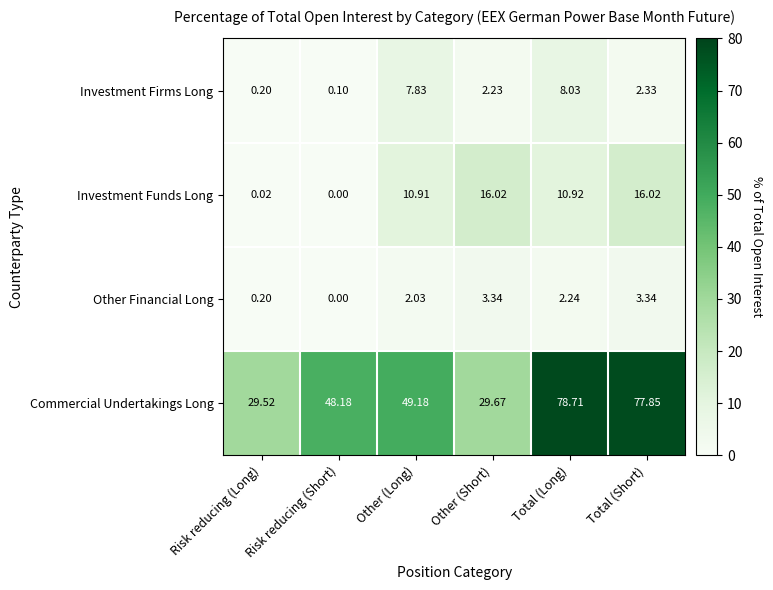

At which category is the sum across all series the highest?

Total (Long)